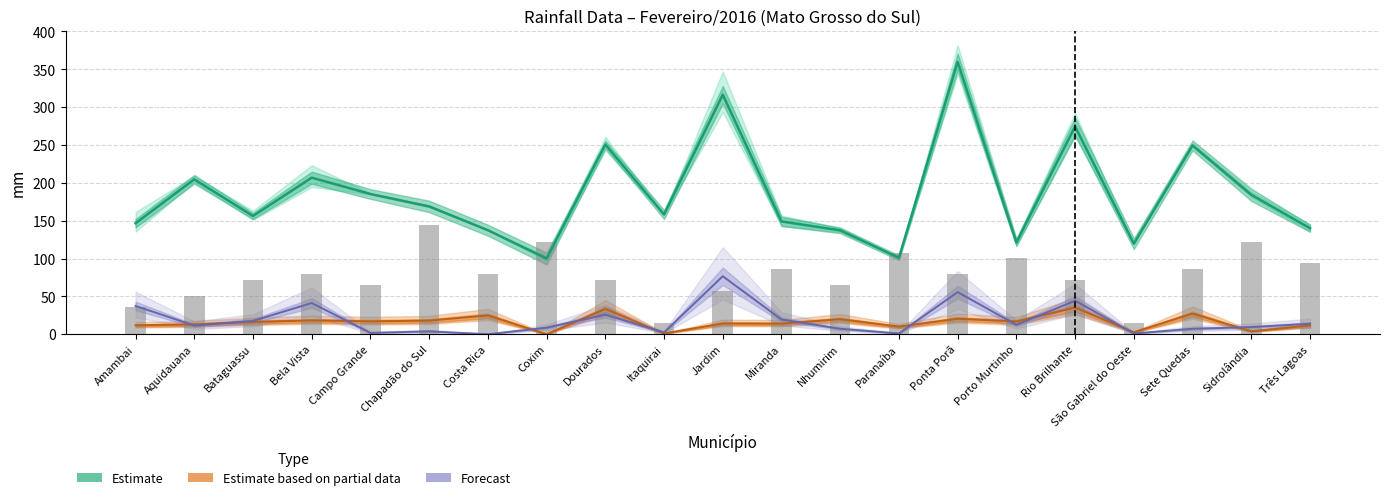

What is the difference between the second highest and minimum values in the Total series?

216.4